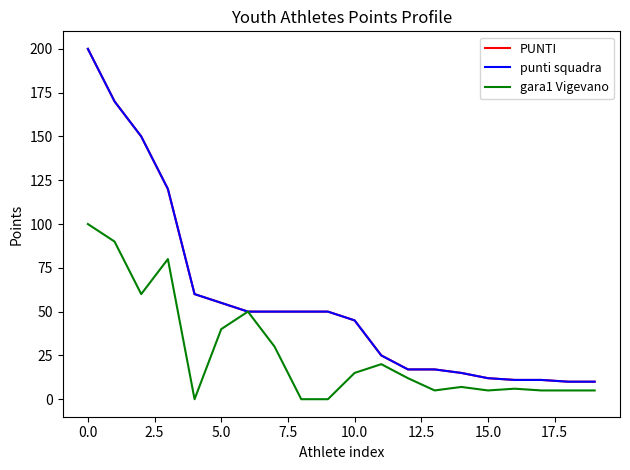

What is the value of the gara1 Vigevano point at the 2nd from the left?

90